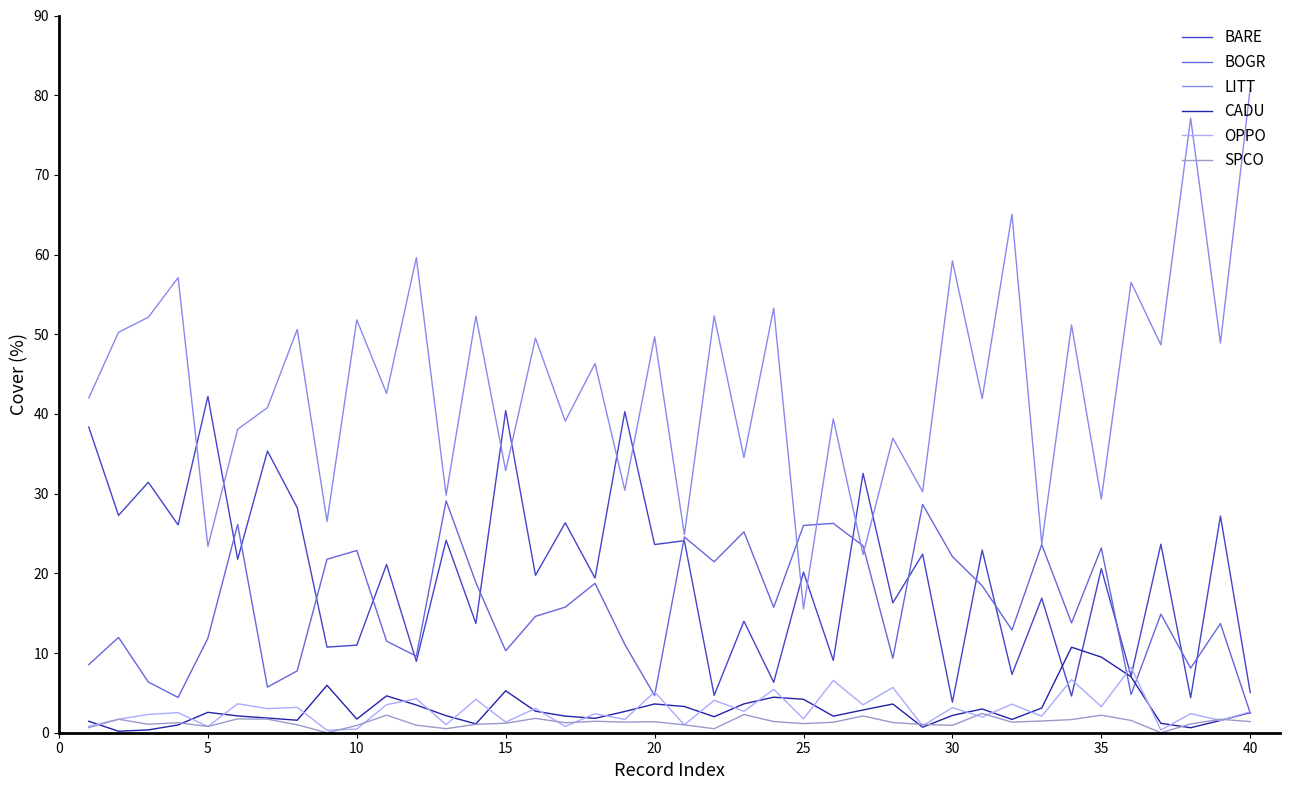

Which series has the largest total across all categories?

LITT